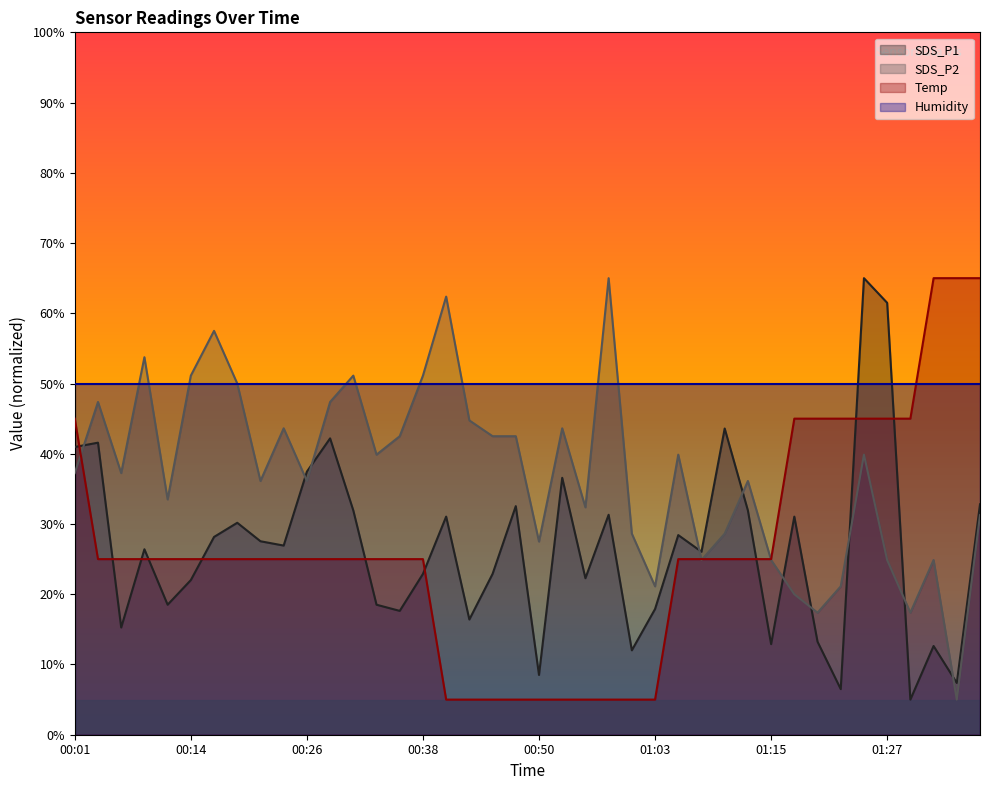

How many data points does each series have?

40